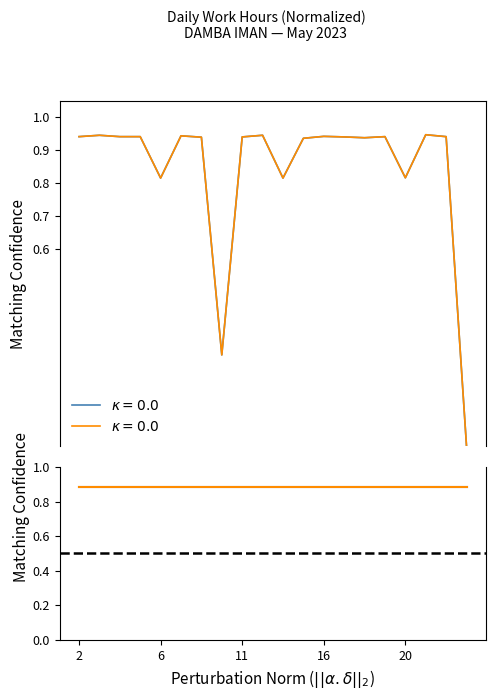

Is this an area chart (filled region under the line)?

No